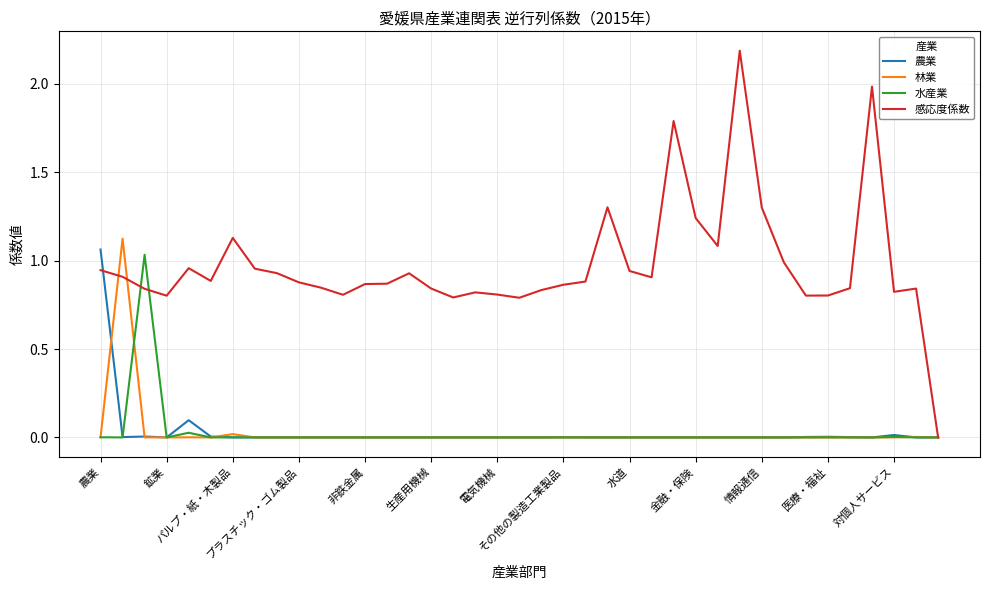

Which series has the widest spread of values?

感応度係数